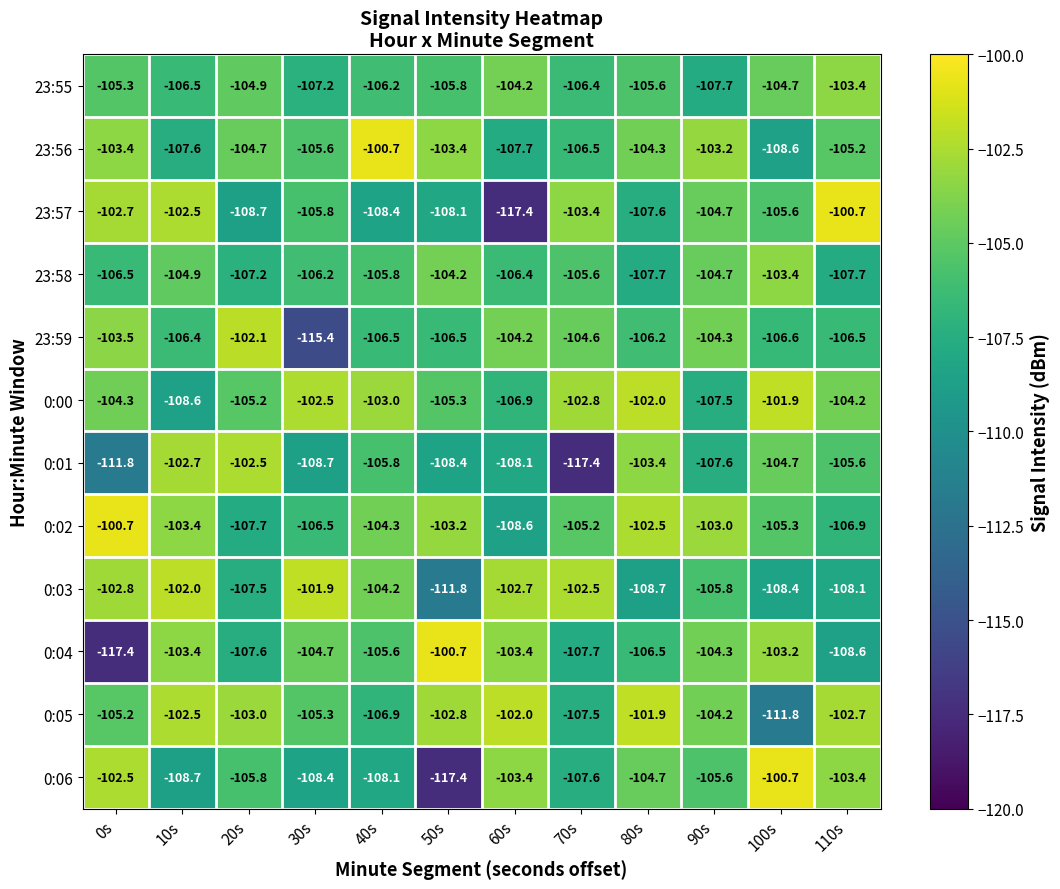

Is the value of 0:03 at 60s greater than the value of 23:55 at 110s?

Yes